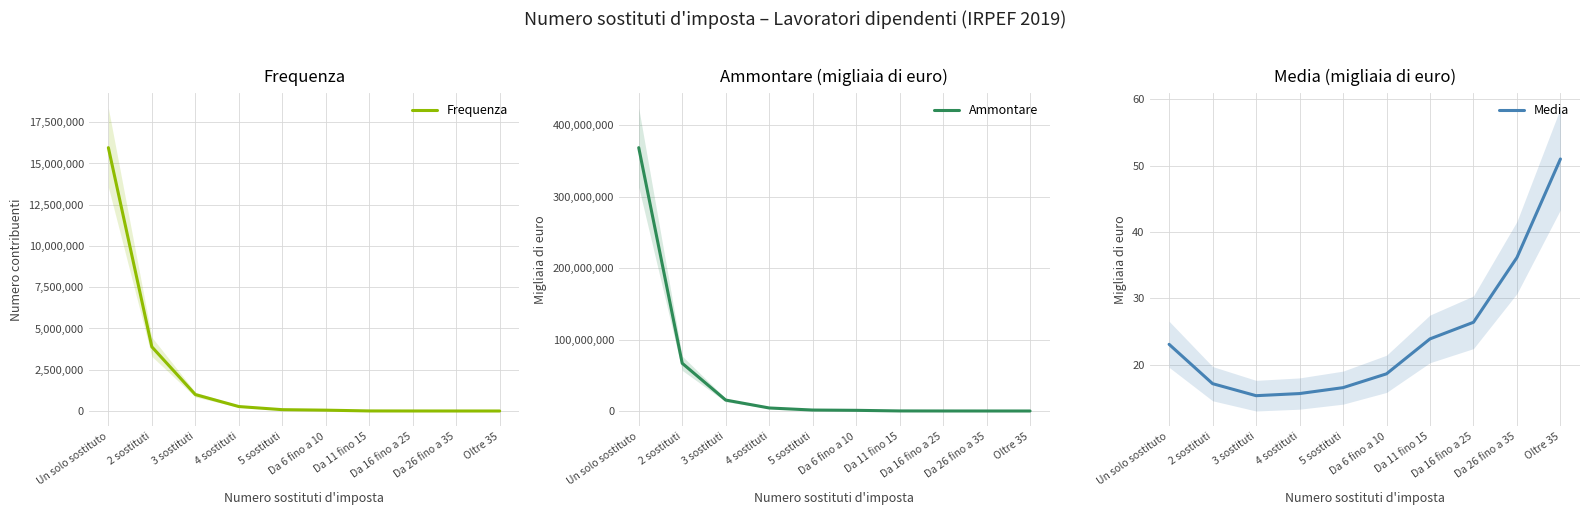

What is the value of the Media point at the 10th from the left?

51.0